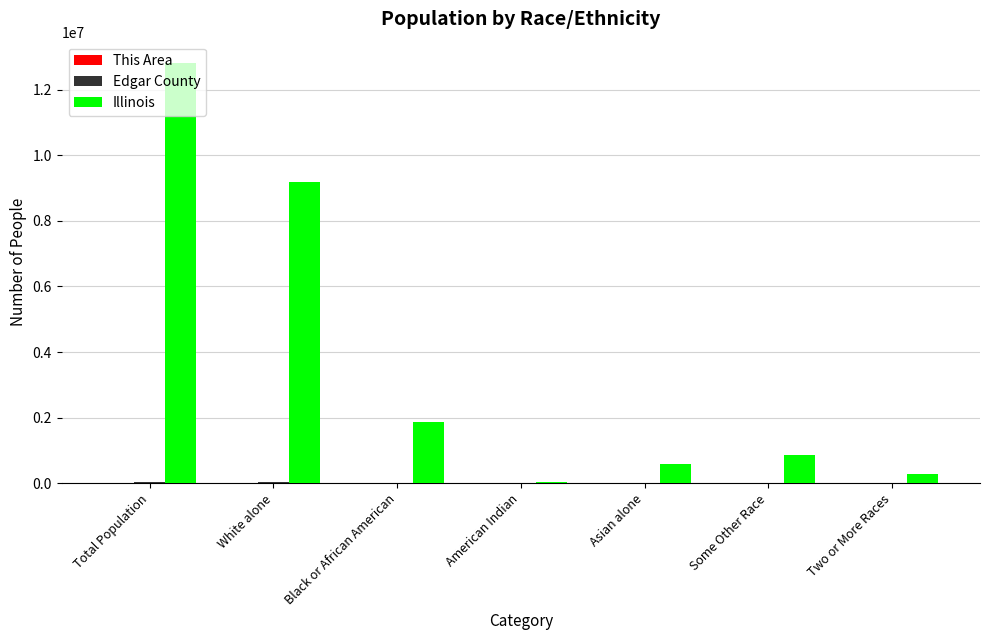

What is the sum of all Illinois values?

25657214